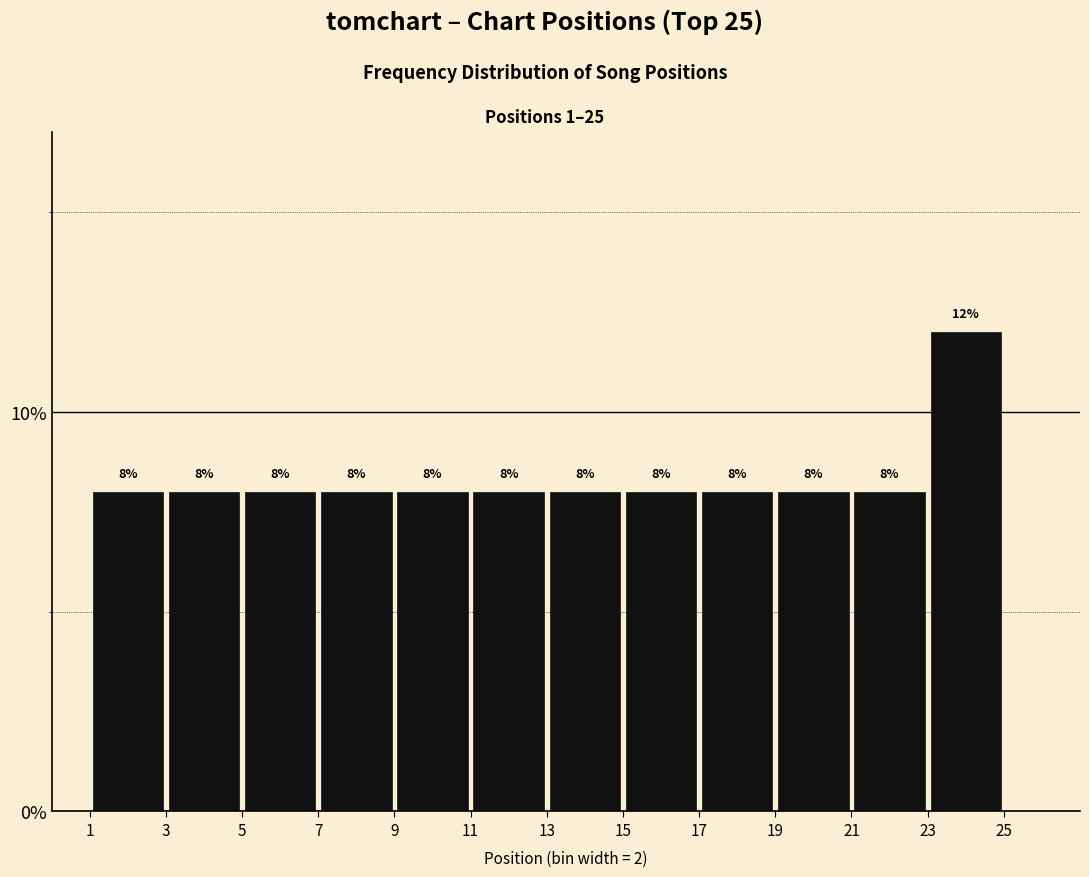

What is the height of the bar covering 13 to 15 on the x-axis?

8